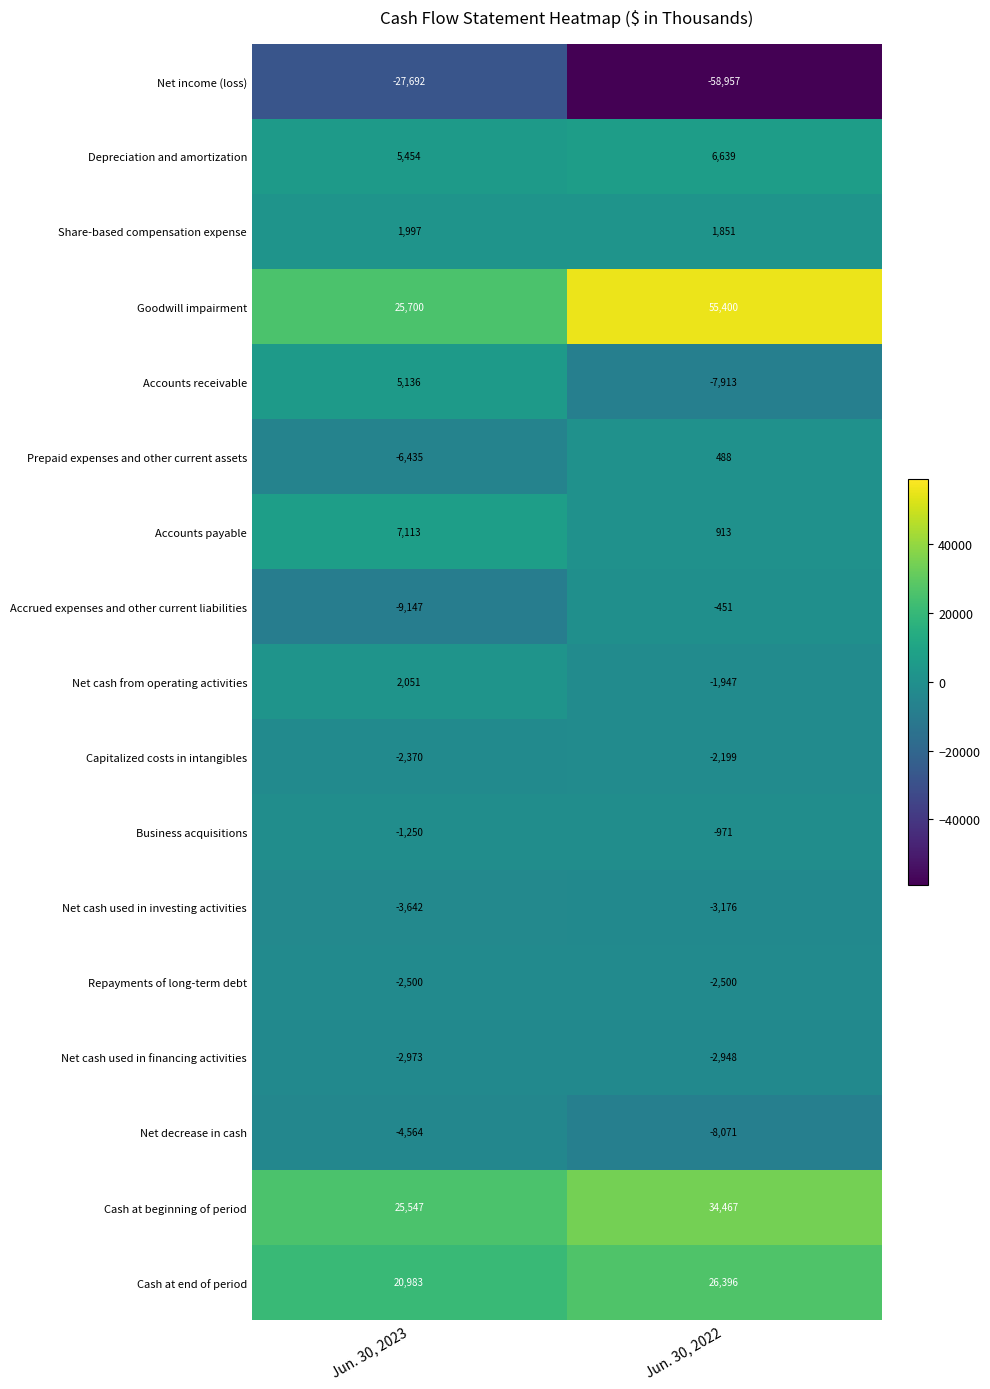

Is it true that Net cash from operating activities equals 2051 at Jun. 30, 2023?

True